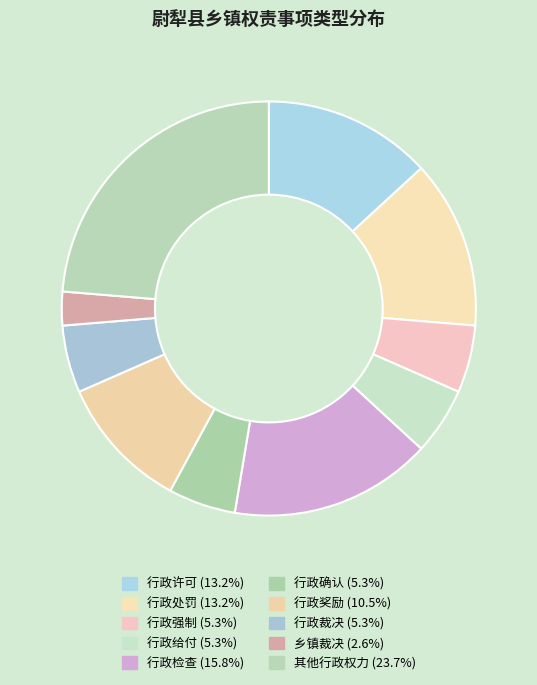

Which category has the biggest portion of the pie?

其他行政权力